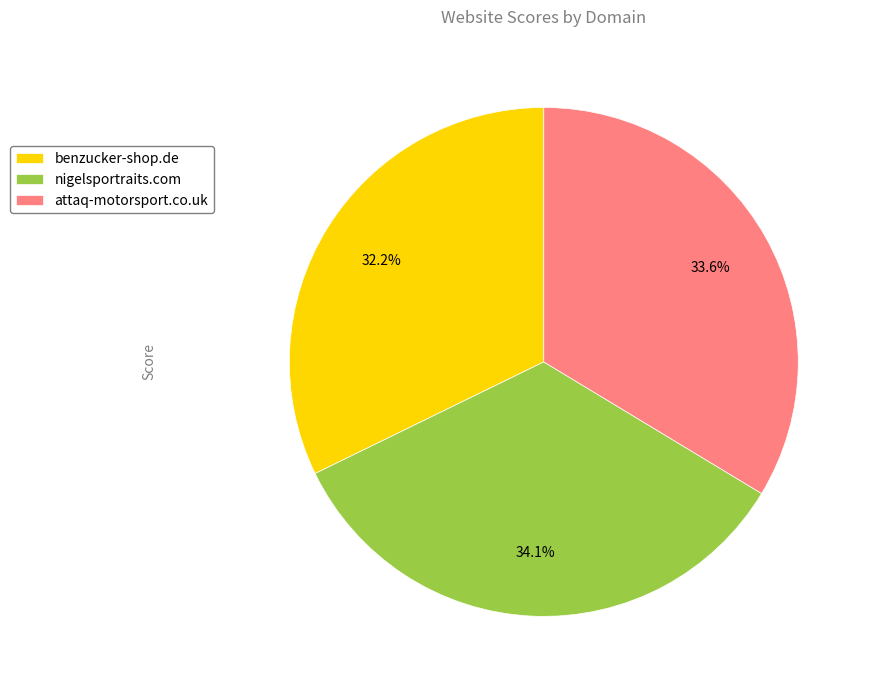

Which category has the smallest portion of the pie?

benzucker-shop.de